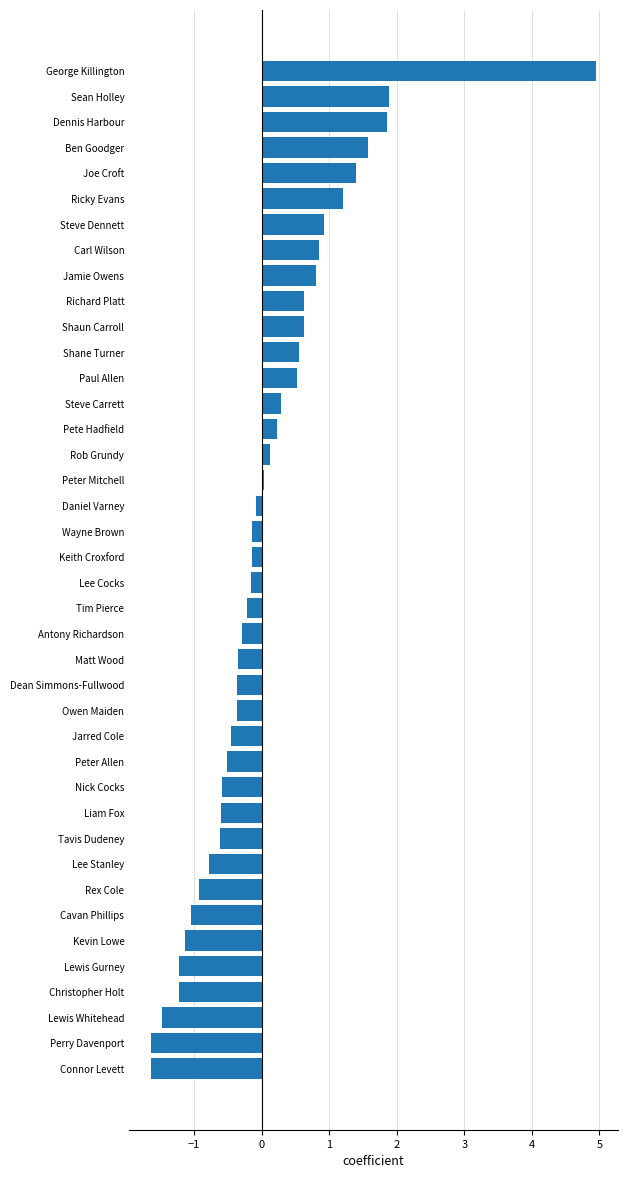

Read the value at Nick Cocks.

-0.6